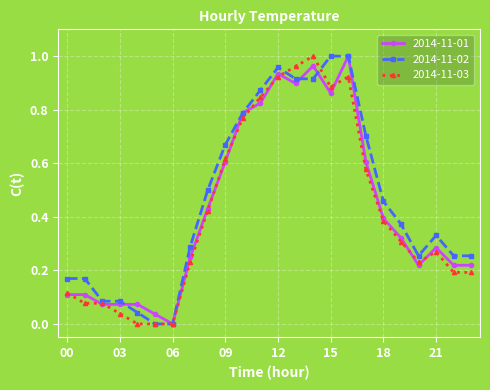

True or false: 2014-11-03 has more than 0 interior local peaks.

True